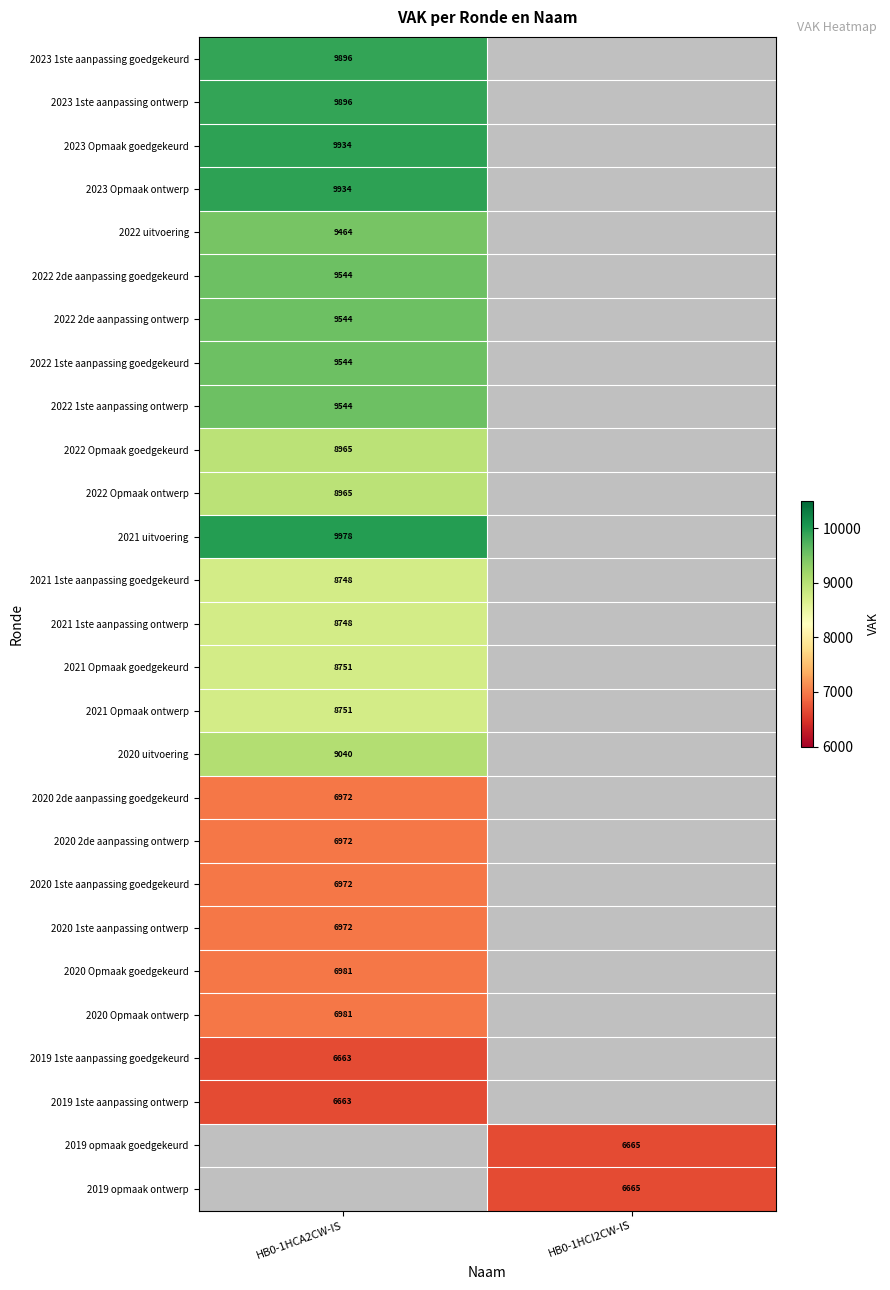

Is it true that 2023 Opmaak goedgekeurd equals 13132 at HB0-1HCA2CW-IS?

False